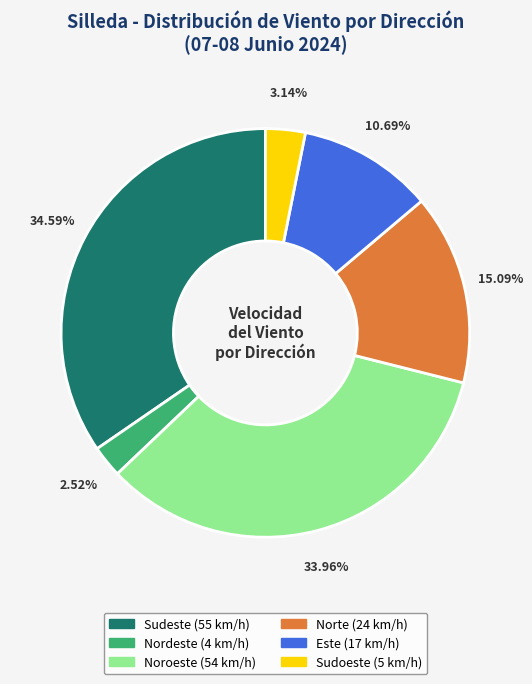

Is there a majority slice in this chart?

No